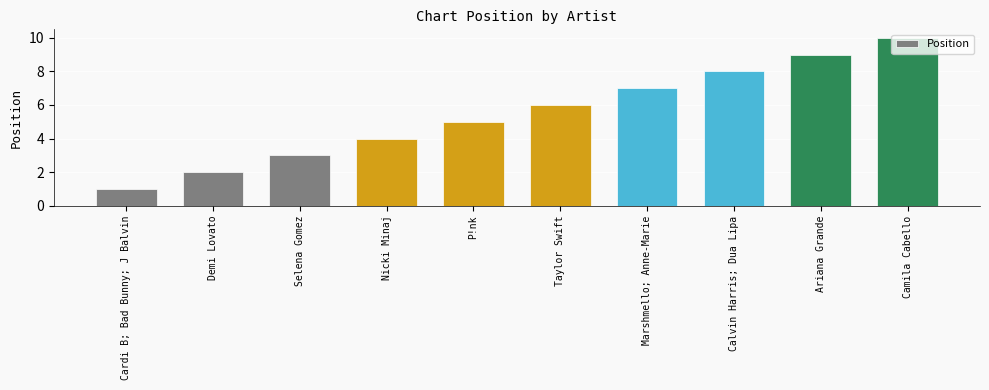

What value does the data have at Marshmello; Anne-Marie?

7